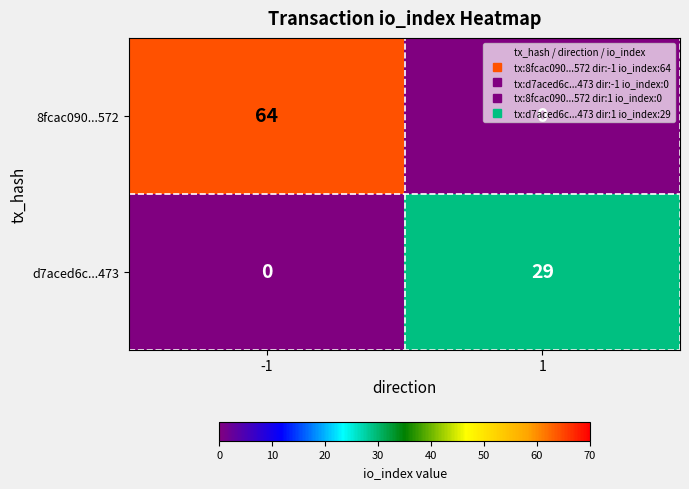

What is the approximate value of d7aced6c...473 at 1, to the nearest 10?

30